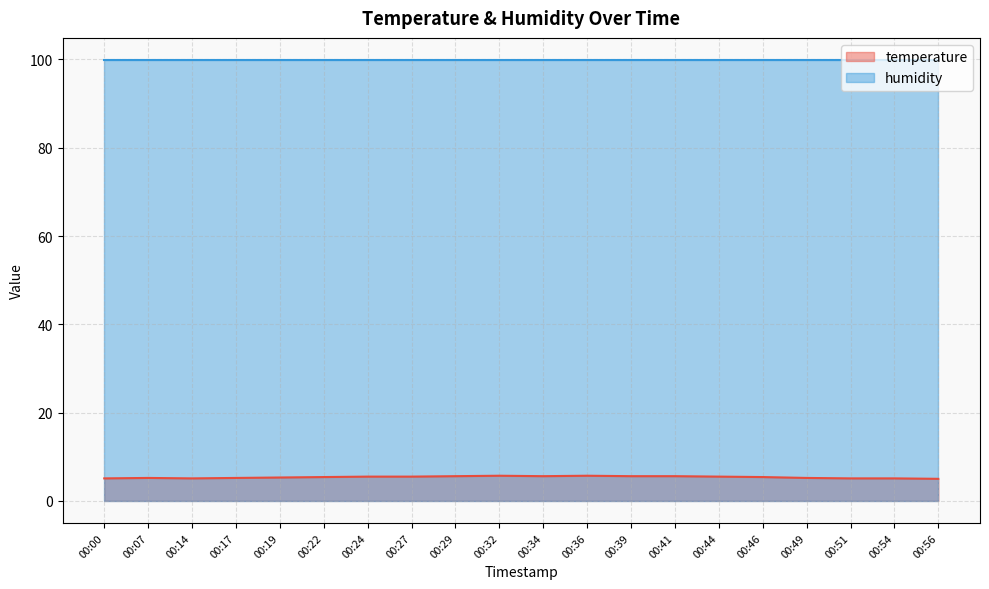

How many interior local peaks (higher than both neighbors) does the data have?

3